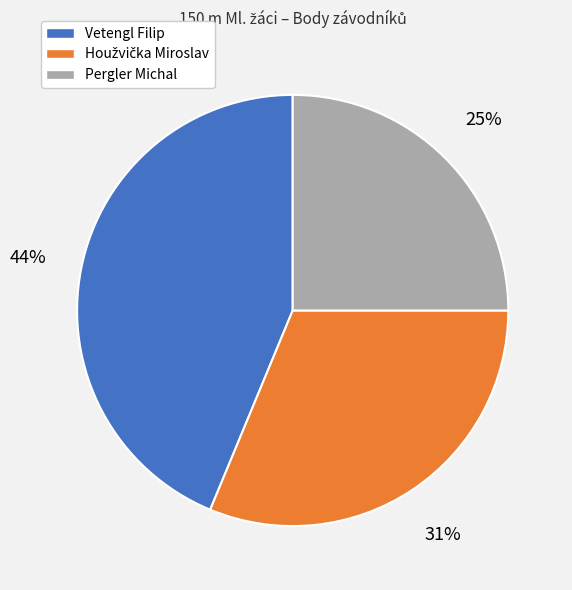

Is there any slice that represents more than half of the pie?

No